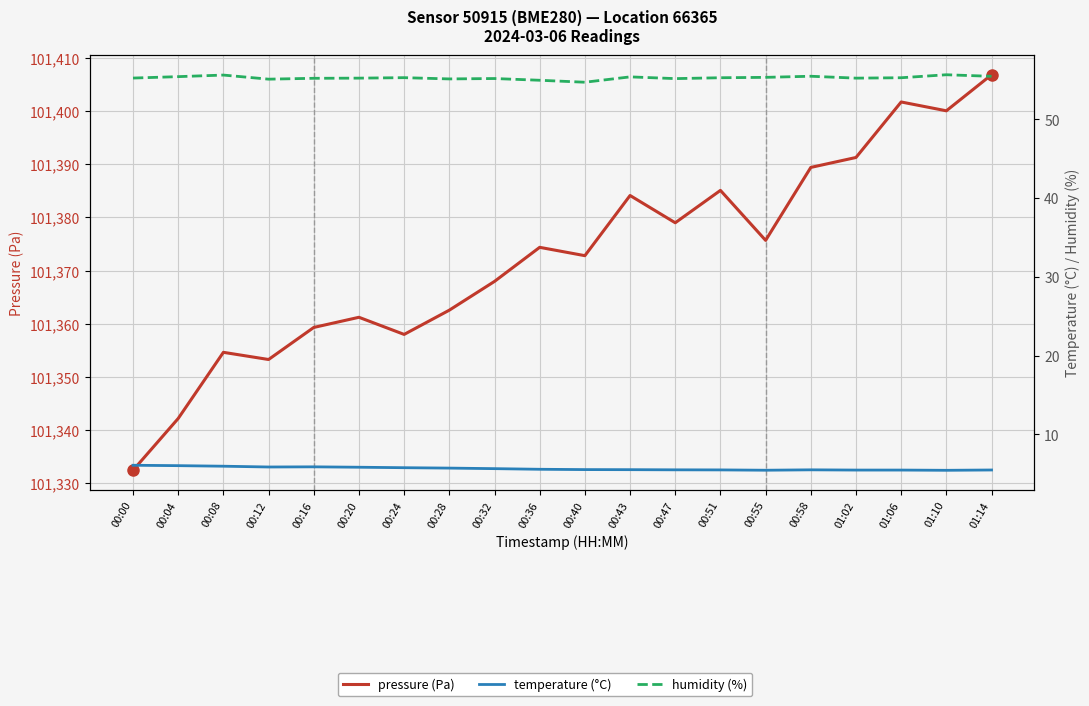

Is it true that temperature (°C) equals 6.1 at 00:00?

True